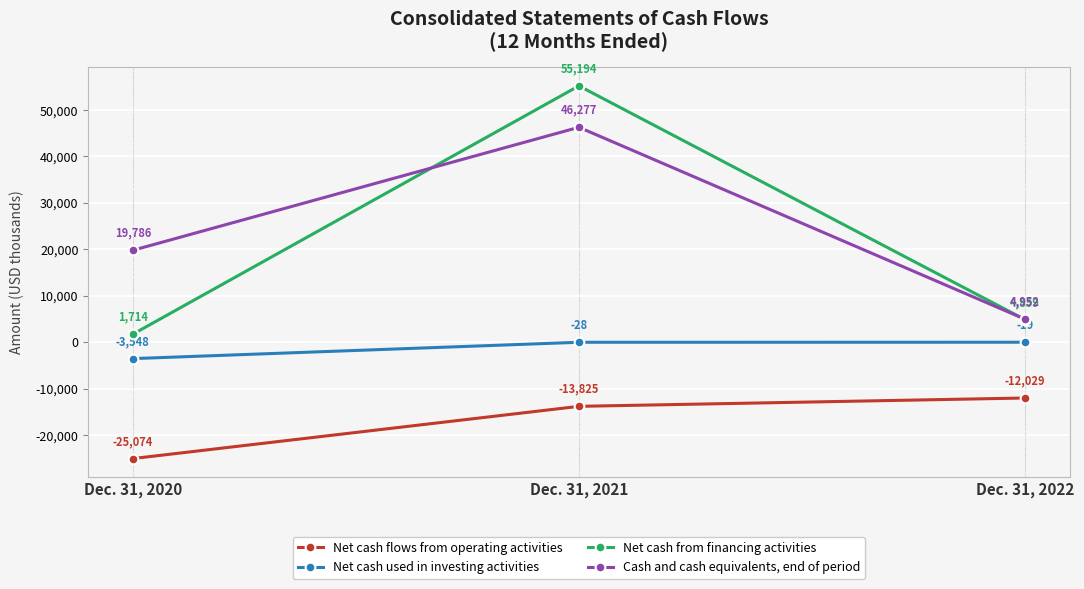

Reading left to right, what are all the values shown in this chart?

Net cash flows from operating activities: -25074	-13825	-12029
Net cash used in investing activities: -3548	-28	-19
Net cash from financing activities: 1714	55194	4859
Cash and cash equivalents, end of period: 19786	46277	4952